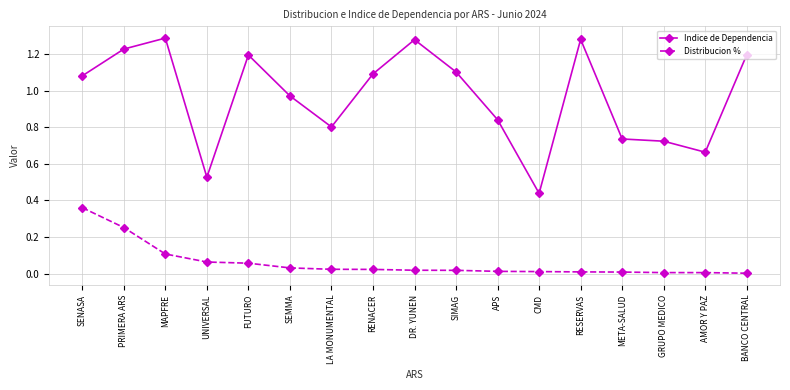

True or false: Distribucion % and Indice de Dependencia cross at least once.

False